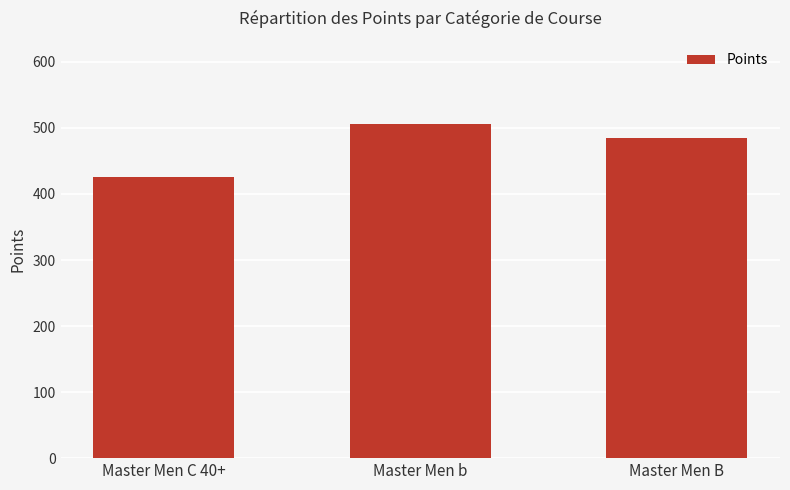

Which label corresponds to the largest value in the chart?

Master Men b